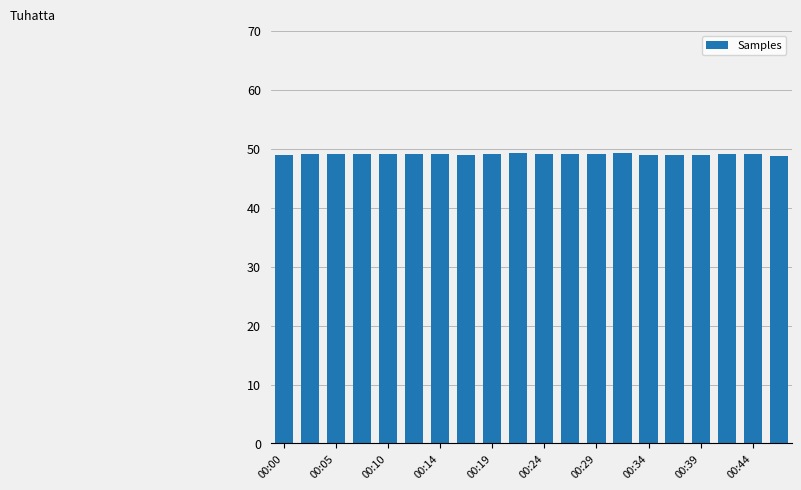

Rank the categories by value from lowest to highest.

19, 15, 16, 00:00, 14, 00:34, 00:05, 11, 00:24, 00:10, 12, 00:39, 00:29, 17, 18, 00:19, 00:14, 10, 13, 00:44